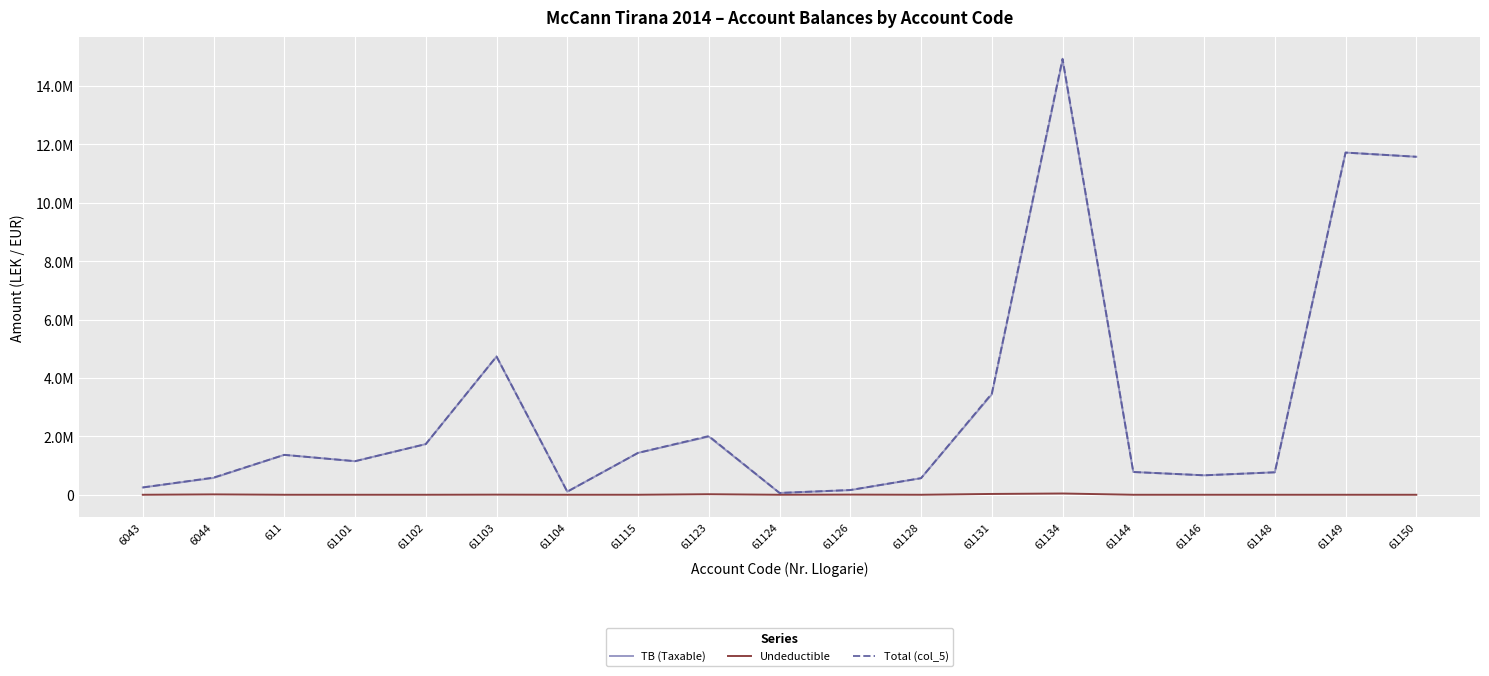

The TB (Taxable) series shows 666085.5 at 61146. True or false?

True